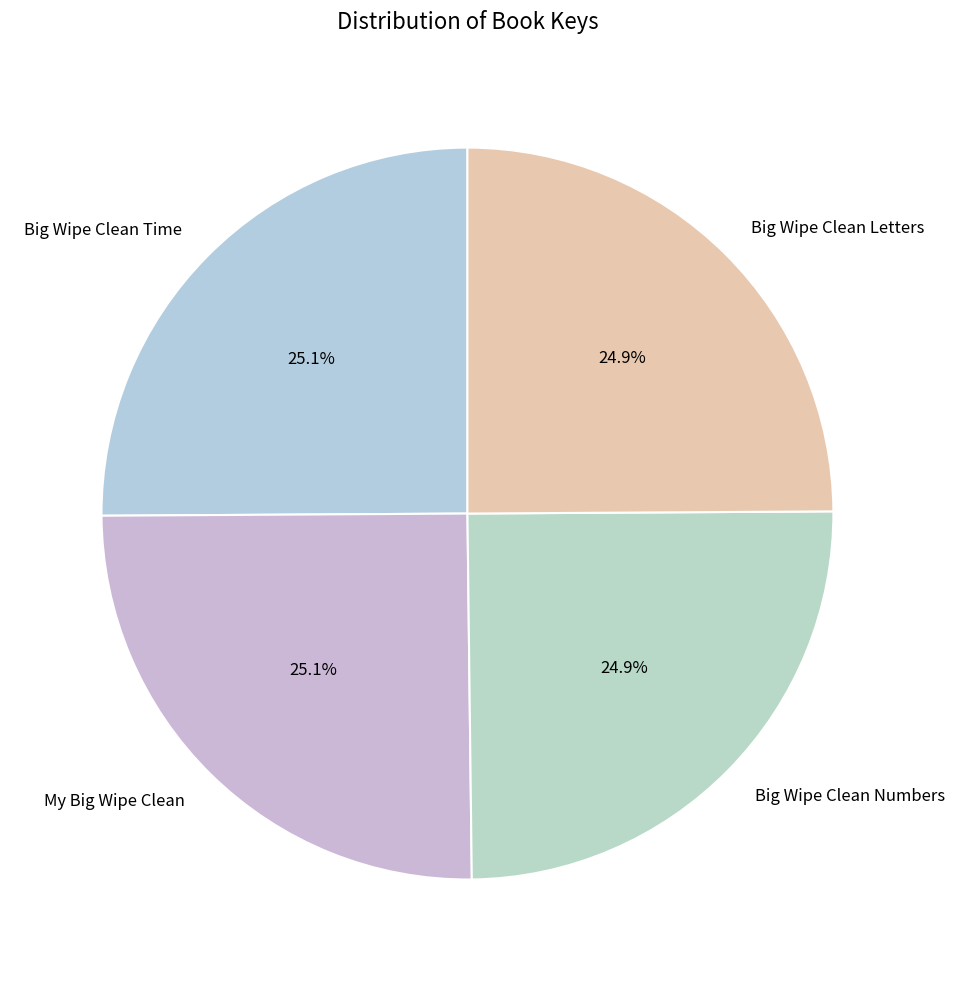

How many segments does this pie chart have?

4